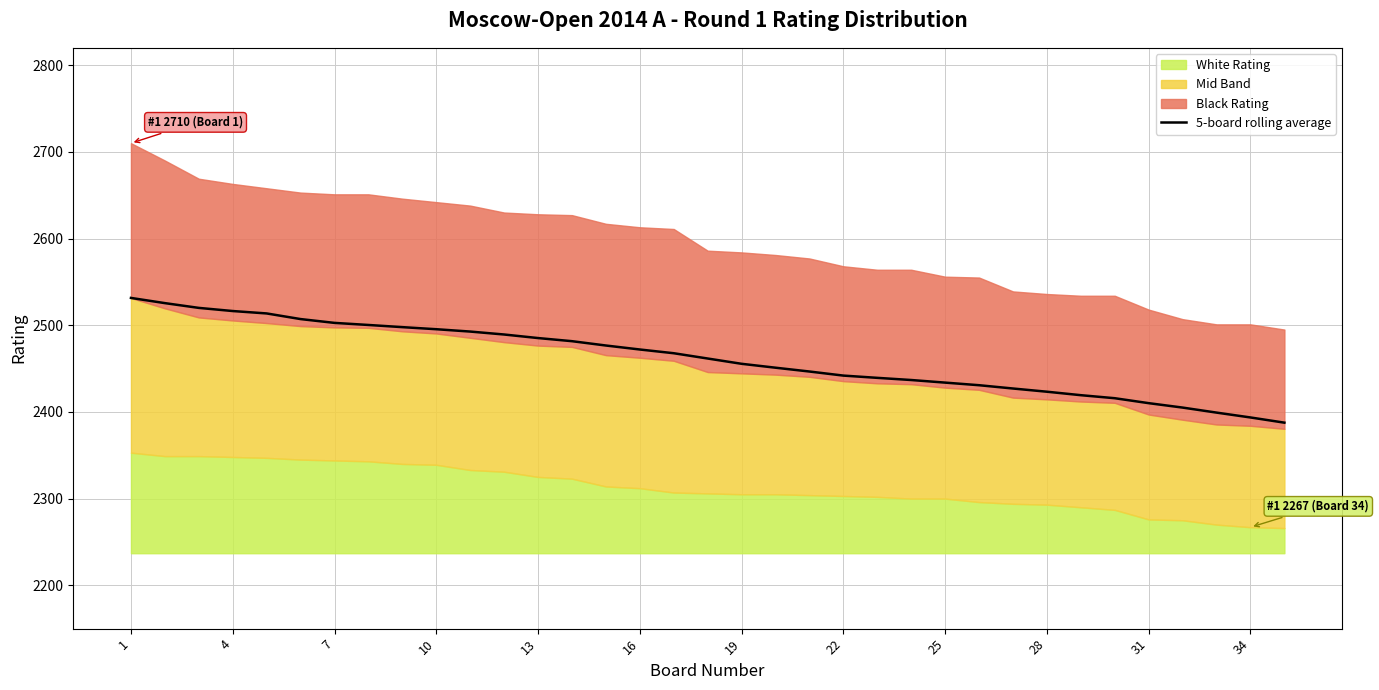

What is the maximum value for 5-board rolling average?

2531.5